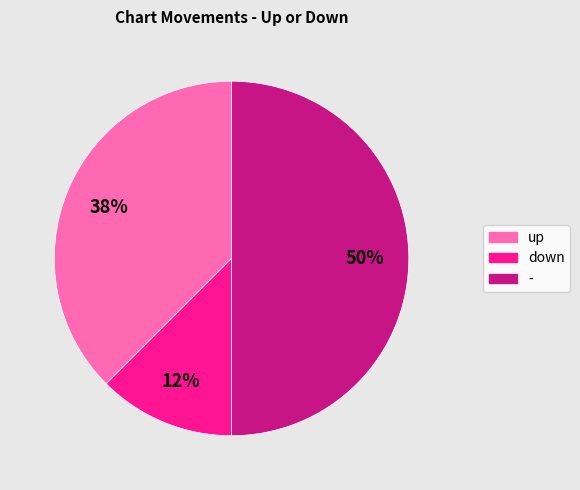

To the nearest percent, what is the average slice percentage?

33%